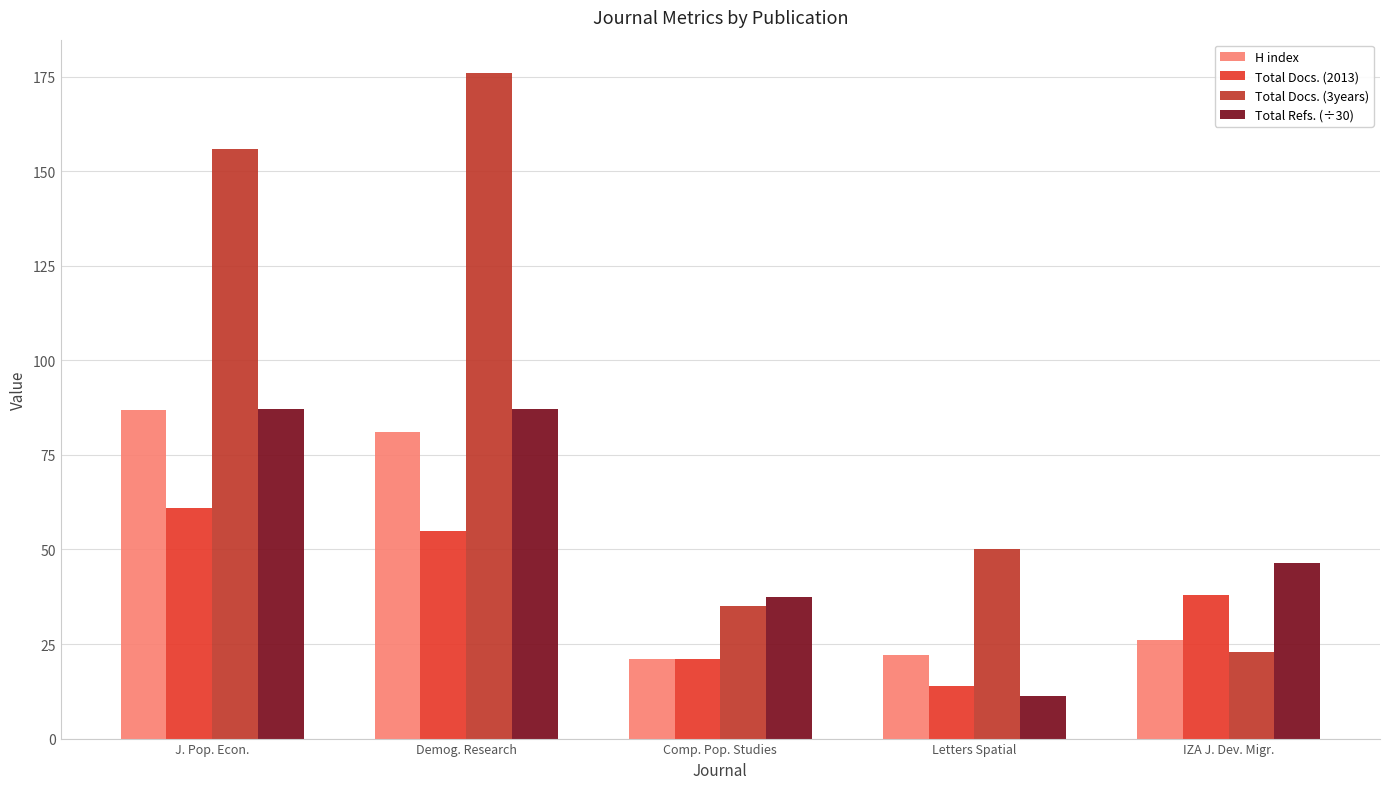

What is the value of the Total Refs. (÷30) bar at the 4th from the left?

11.2